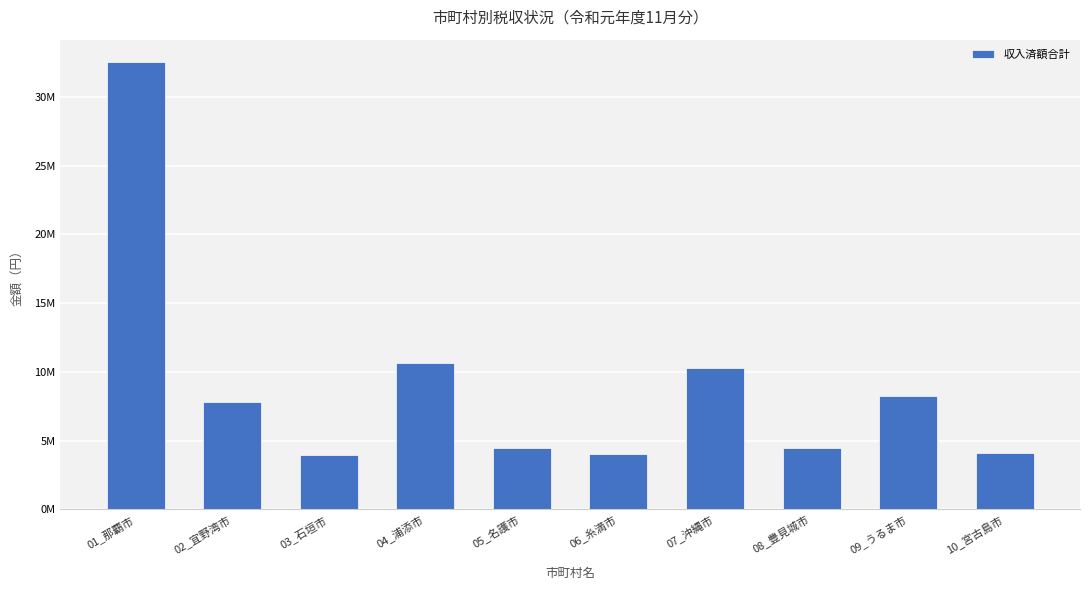

What is the sum of the values at 01_那覇市 and 04_浦添市?

43189966